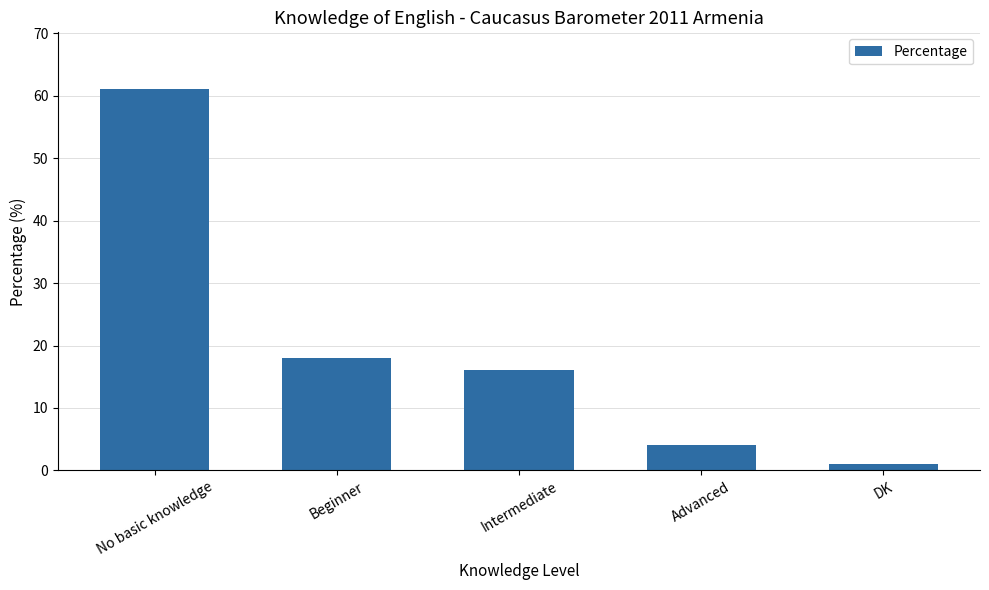

Are the bars grouped side by side (vs. stacked)?

No